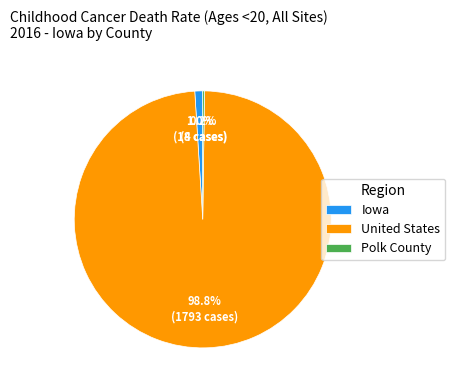

Which category has the biggest portion of the pie?

United States